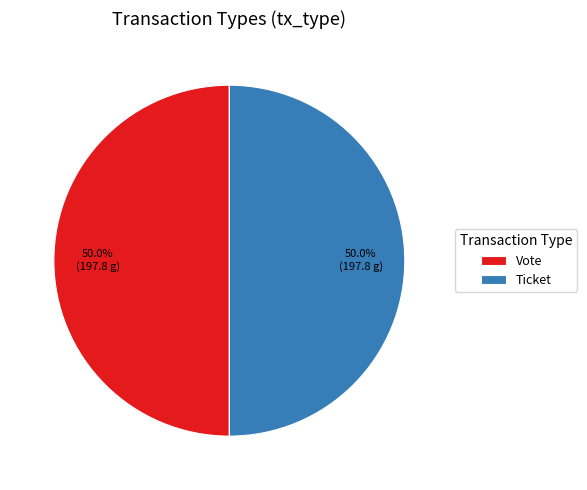

What is the ratio of the value at Ticket to the value at Vote?

1.0